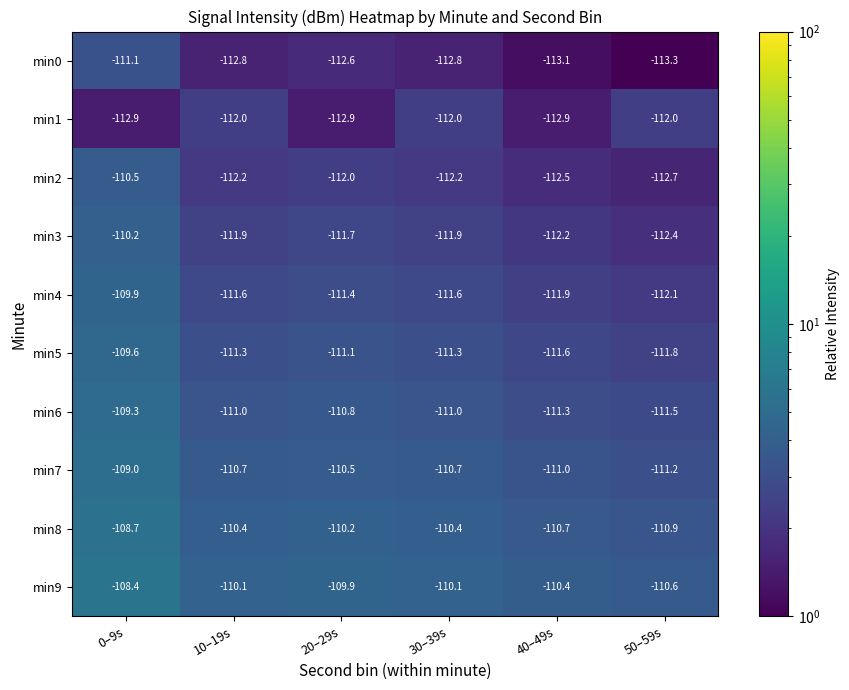

Rank the series by their maximum value, from lowest to highest.

min1, min0, min2, min3, min4, min5, min6, min7, min8, min9